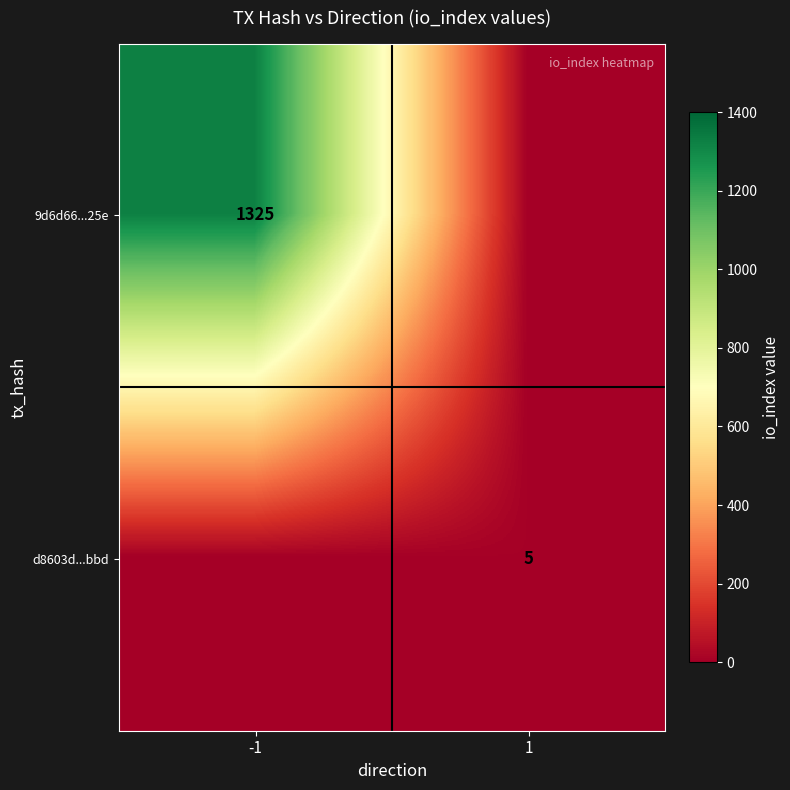

What is the total value across all series at 1?

4